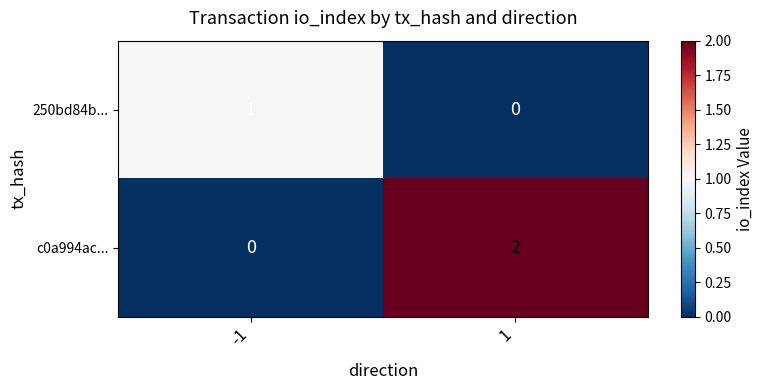

The c0a994ac... series shows 1 at 1. True or false?

False